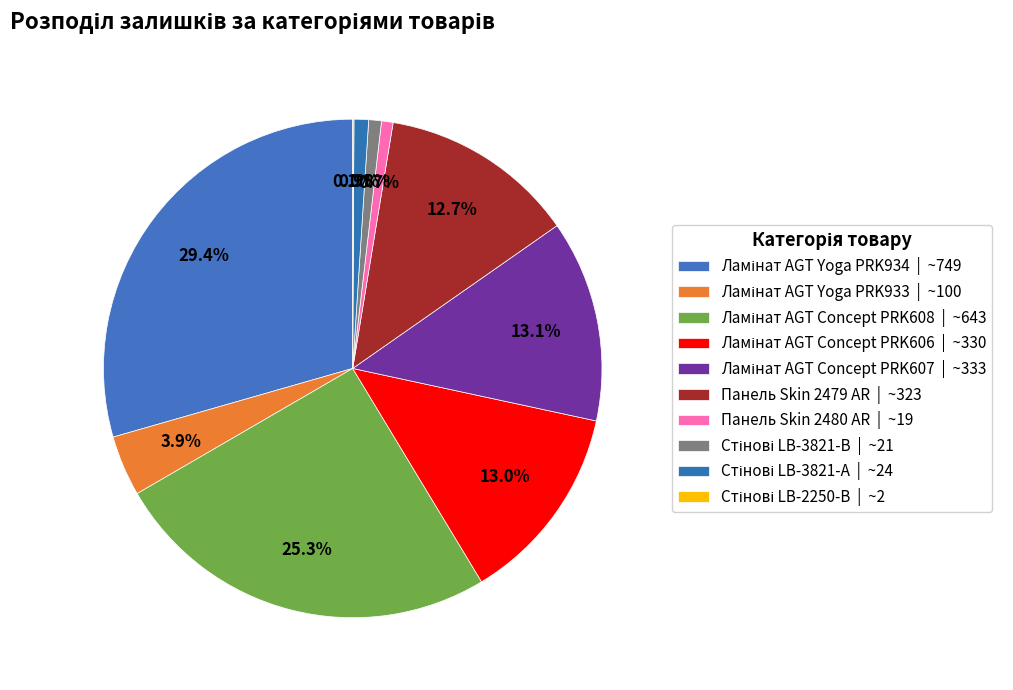

What percentage is the Панель Skin 2480 AR slice, to the nearest percent?

1%